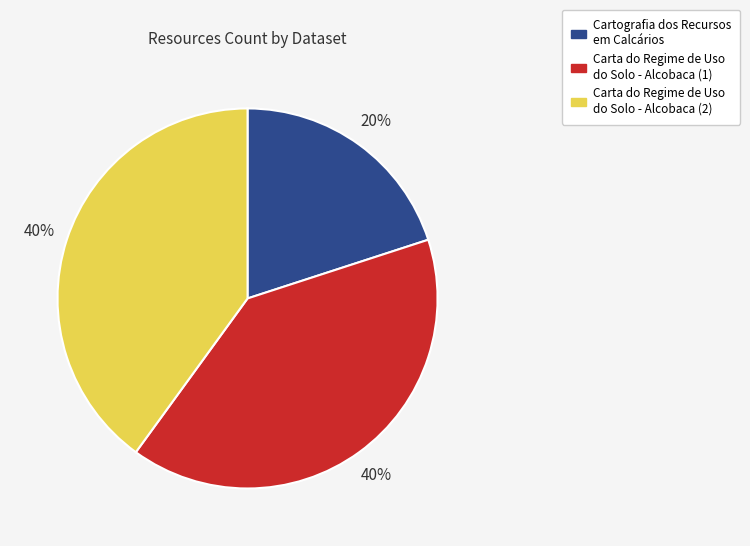

True or false: Carta do Regime de Uso do Solo - Alcobaca (2) accounts for 40% of the total.

True